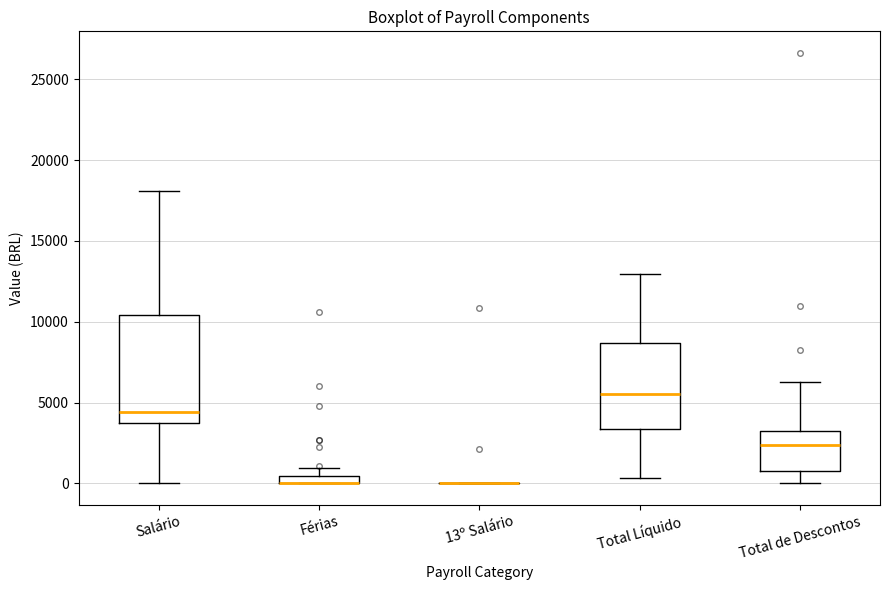

Where is the lower edge of the box for Total de Descontos on the y-axis? The values are not printed on the chart, so give them approximately, as read against the axis.

1000